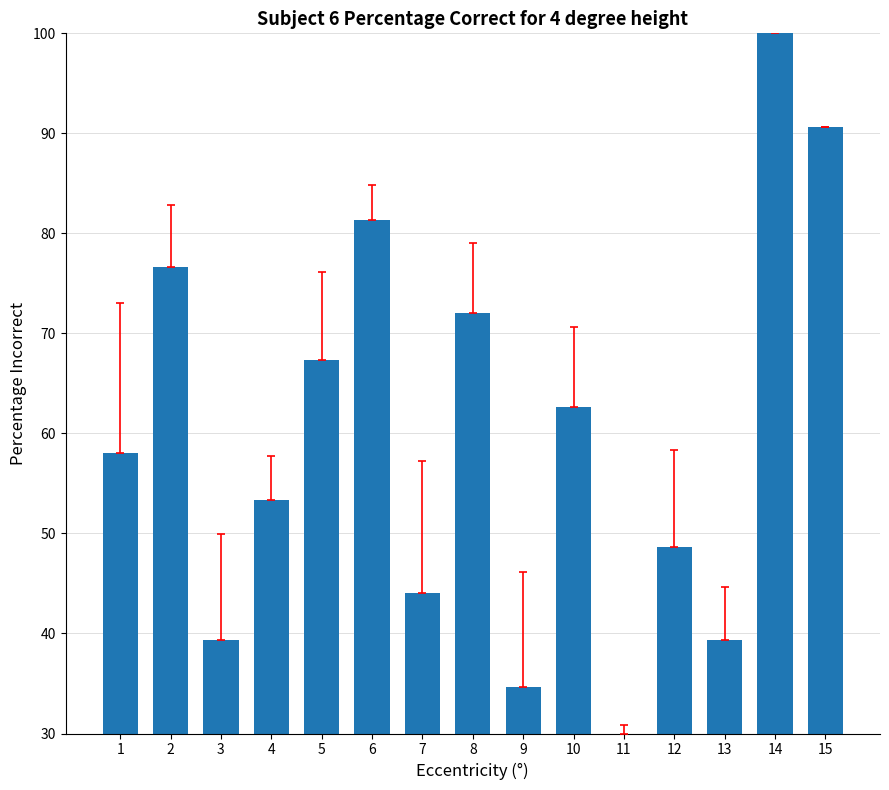

What is the ratio of the value at 2 to the value at 12?

1.6